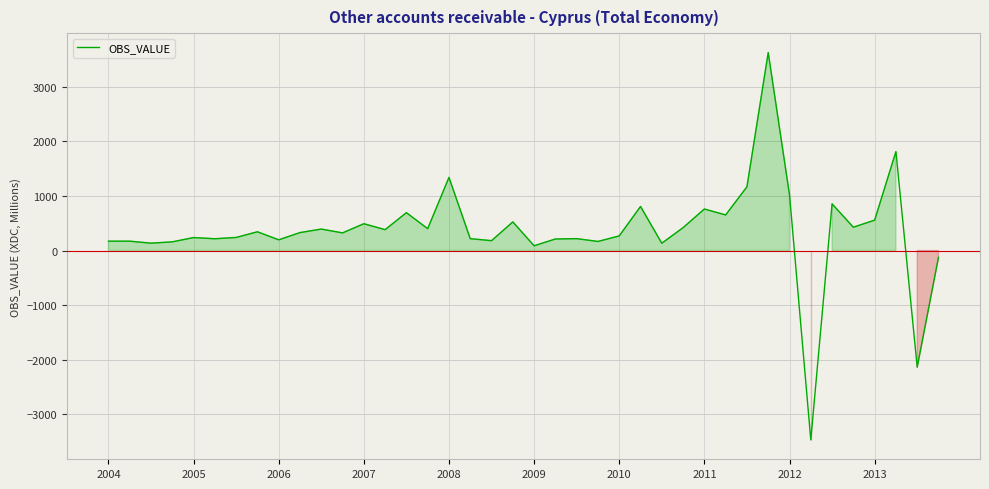

What is the difference between the maximum and minimum values?

7093.3